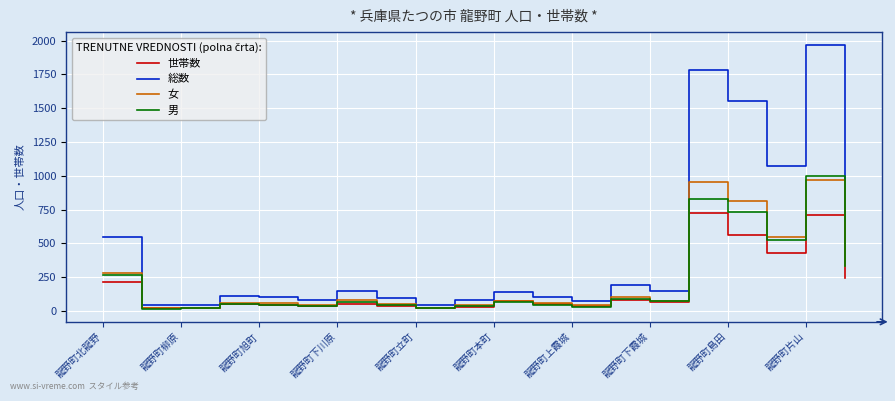

How many distinct data groups are displayed?

4